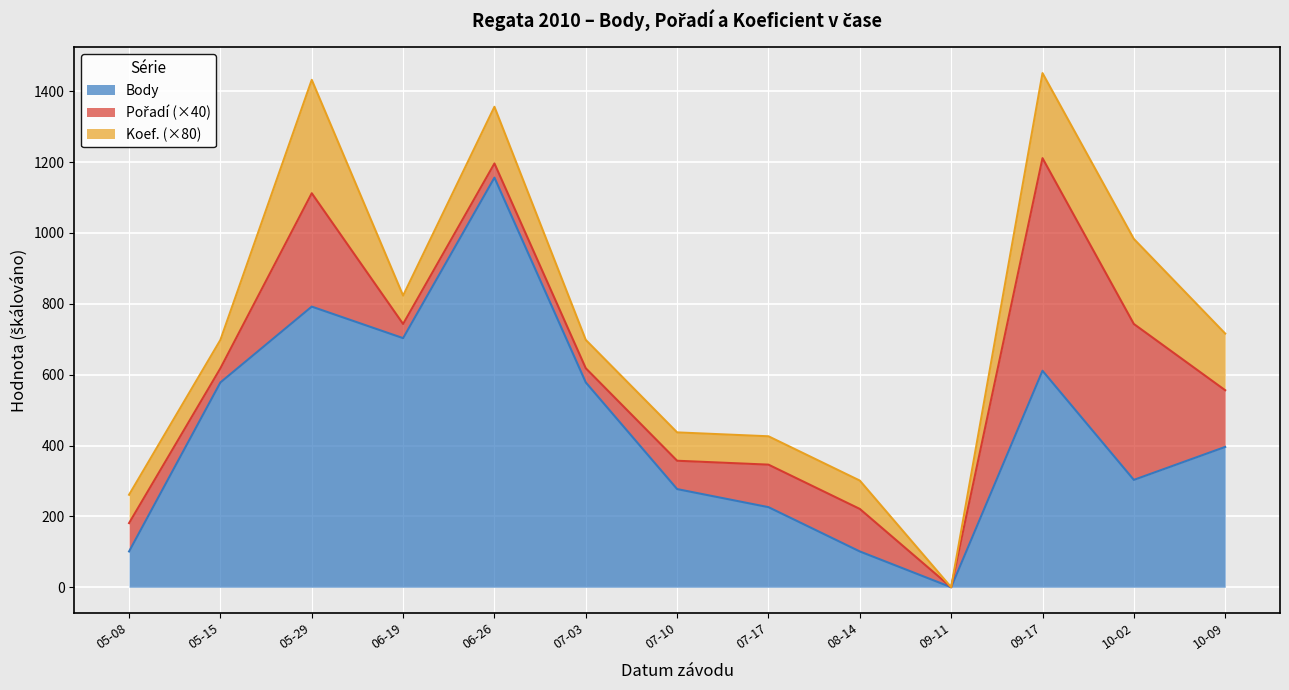

What is the difference between the maximum and minimum values in the Pořadí series?

15